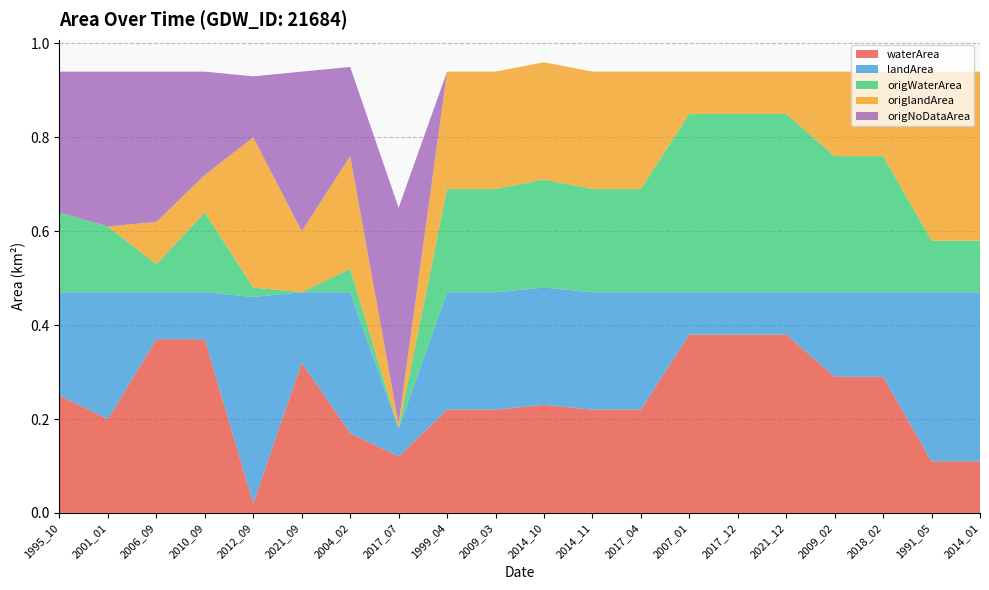

Reading left to right, extract all data points from this chart.

waterArea: 0.2	0.2	0.4	0.4	0.0	0.3	0.2	0.1	0.2	0.2	0.2	0.2	0.2	0.4	0.4	0.4	0.3	0.3	0.1	0.1
landArea: 0.2	0.3	0.1	0.1	0.4	0.1	0.3	0.1	0.2	0.2	0.2	0.2	0.2	0.1	0.1	0.1	0.2	0.2	0.4	0.4
origWaterArea: 0.2	0.1	0.1	0.2	0.0	0.0	0.1	0.0	0.2	0.2	0.2	0.2	0.2	0.4	0.4	0.4	0.3	0.3	0.1	0.1
origlandArea: 0.0	0.0	0.1	0.1	0.3	0.1	0.2	0.0	0.2	0.2	0.2	0.2	0.2	0.1	0.1	0.1	0.2	0.2	0.4	0.4
origNoDataArea: 0.3	0.3	0.3	0.2	0.1	0.3	0.2	0.5	0.0	0.0	0.0	0.0	0.0	0.0	0.0	0.0	0.0	0.0	0.0	0.0